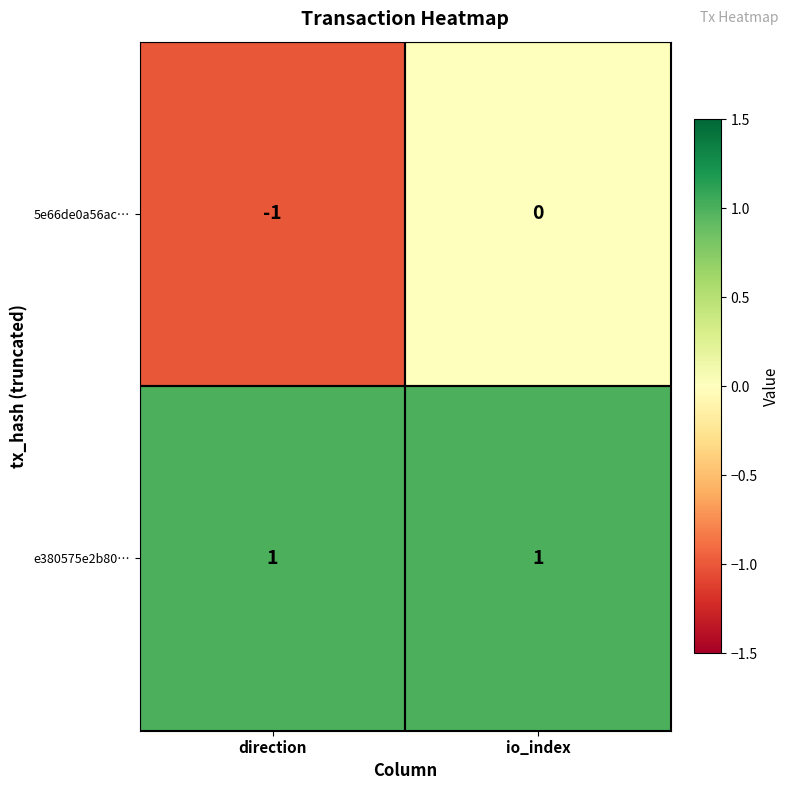

The value of 5e66de0a56ac… at direction is -1. True or false?

True